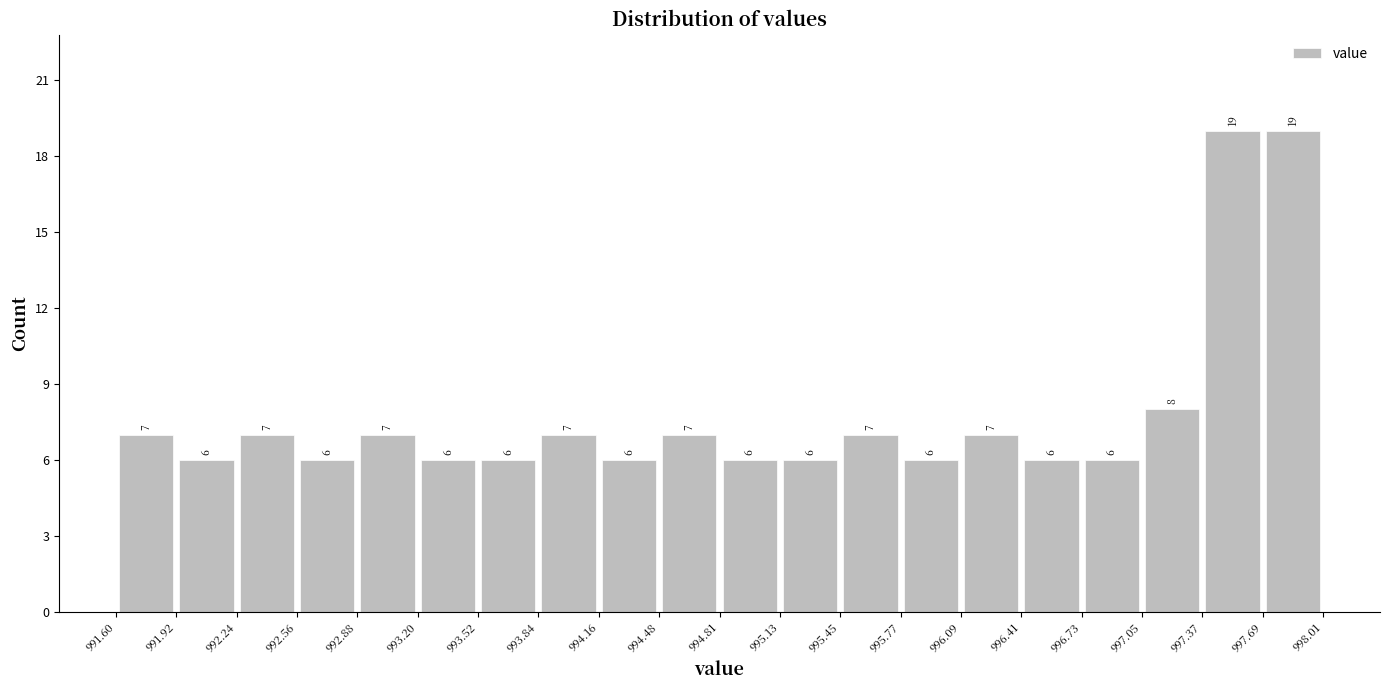

Reading left to right, list every bar in this chart as the range it spans on the x-axis followed by its height.

991.60 to 991.92: 7
991.92 to 992.24: 6
992.24 to 992.56: 7
992.56 to 992.88: 6
992.88 to 993.20: 7
993.20 to 993.52: 6
993.52 to 993.84: 6
993.84 to 994.16: 7
994.16 to 994.48: 6
994.48 to 994.81: 7
994.81 to 995.13: 6
995.13 to 995.45: 6
995.45 to 995.77: 7
995.77 to 996.09: 6
996.09 to 996.41: 7
996.41 to 996.73: 6
996.73 to 997.05: 6
997.05 to 997.37: 8
997.37 to 997.69: 19
997.69 to 998.01: 19